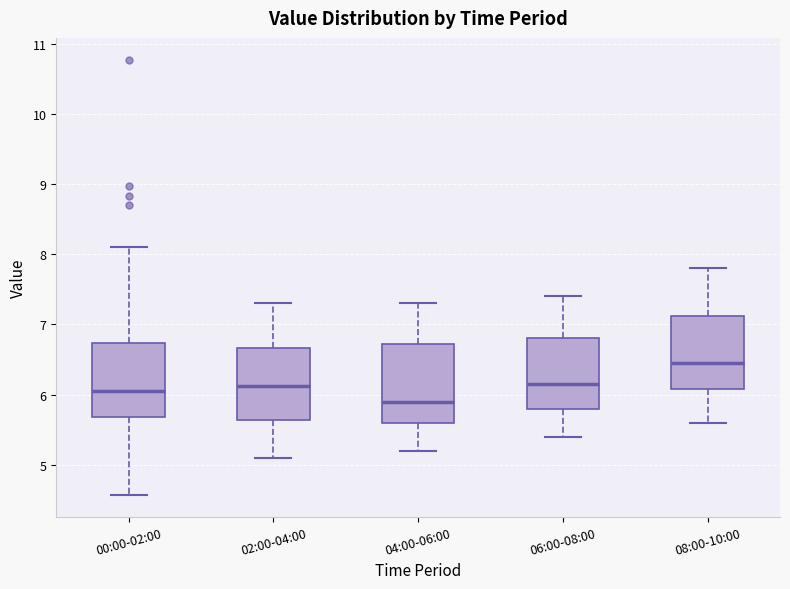

Reading left to right, read every box against the y-axis: the position of its median line, the range the box covers, and the ends of its whiskers. The values are not printed on the chart, so give them approximately, as read against the axis.

00:00-02:00: median 6.1, box 5.7 to 6.7, whiskers 4.6 to 8.1
02:00-04:00: median 6.1, box 5.6 to 6.7, whiskers 5.1 to 7.3
04:00-06:00: median 5.9, box 5.6 to 6.7, whiskers 5.2 to 7.3
06:00-08:00: median 6.2, box 5.8 to 6.8, whiskers 5.4 to 7.4
08:00-10:00: median 6.5, box 6.1 to 7.1, whiskers 5.6 to 7.8